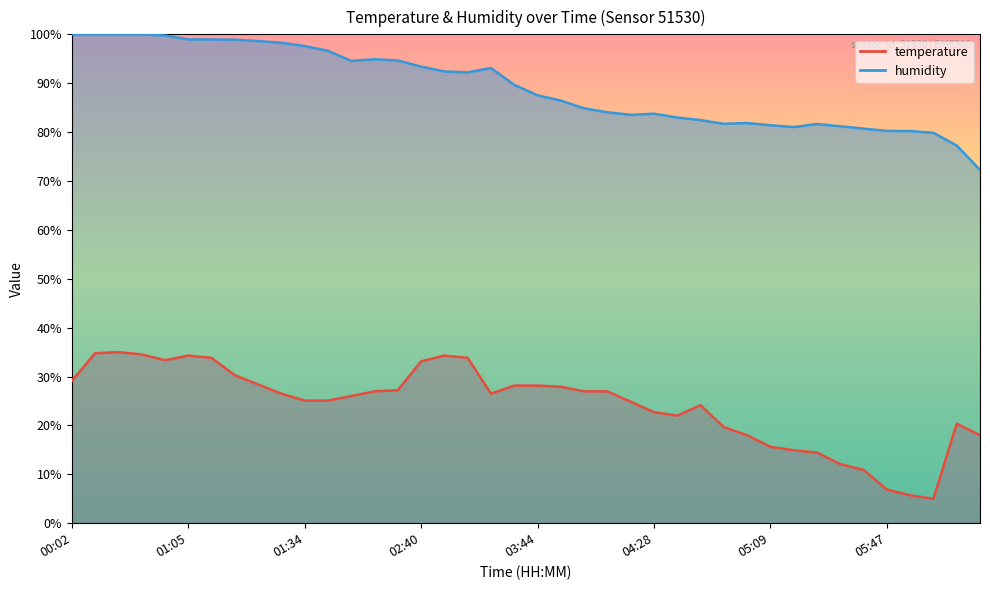

What is the sum of all humidity values?

3567.6